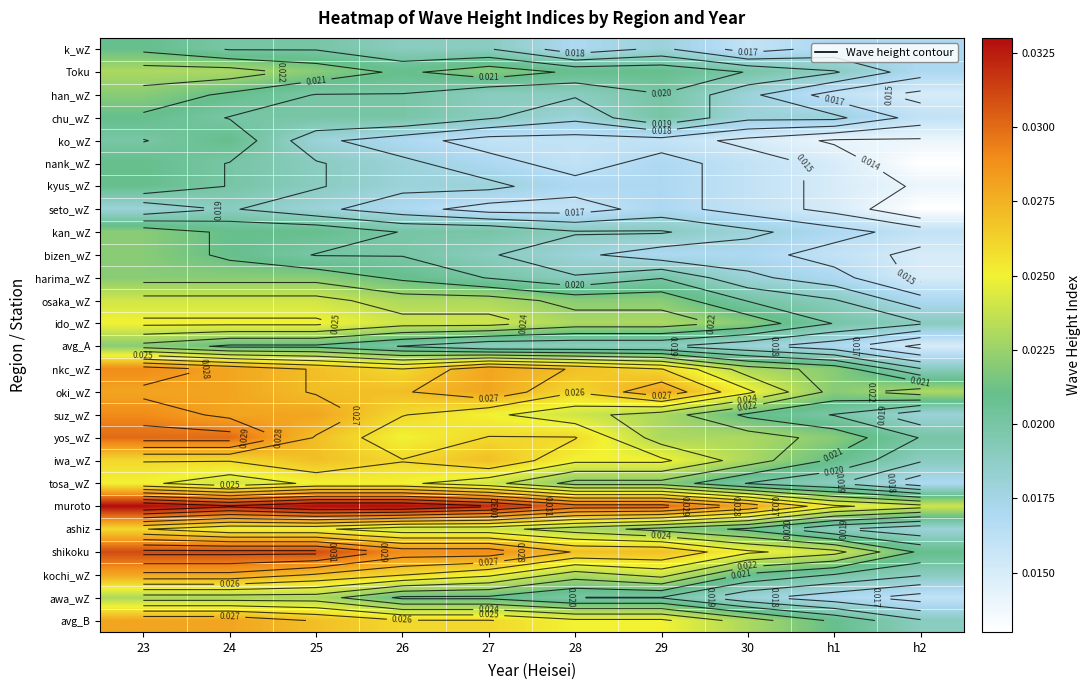

At which category is the sum across all series the highest?

23